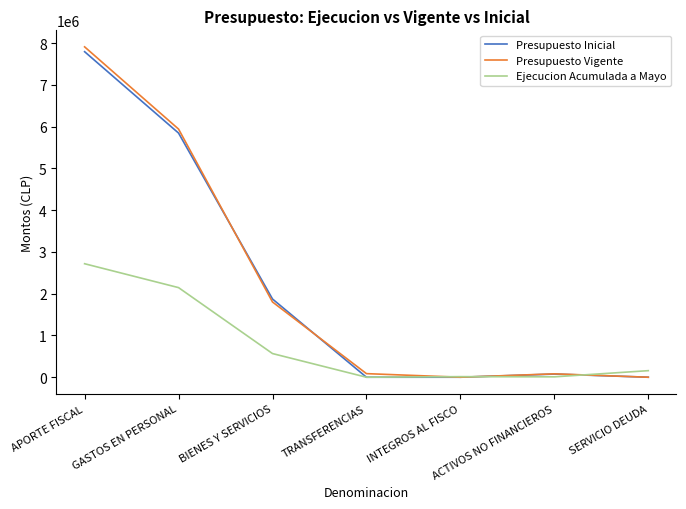

What is the spread (max minus min) of values at INTEGROS AL FISCO?

13984